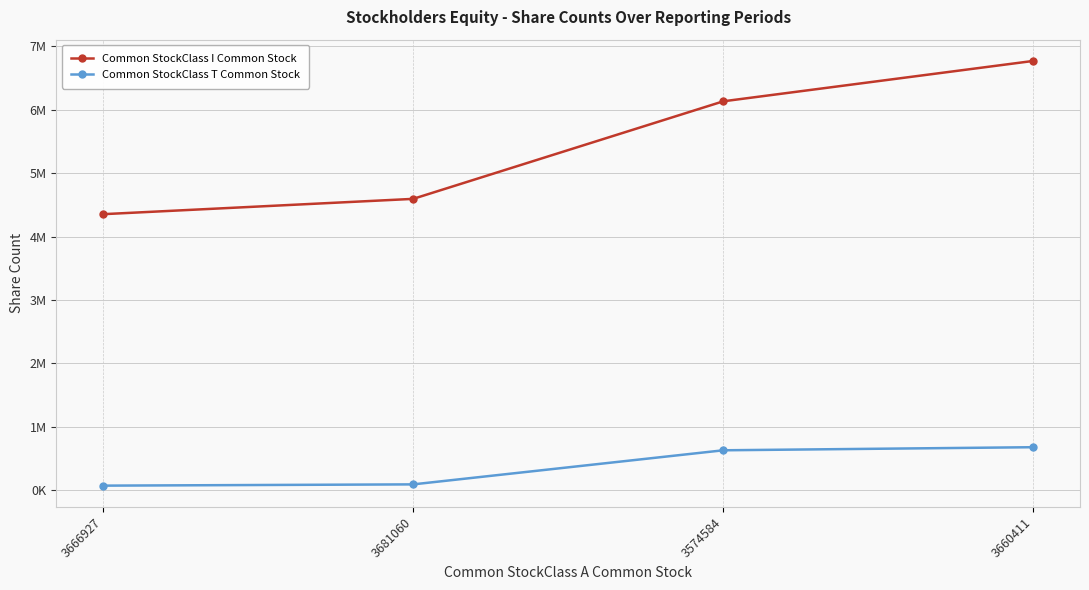

Which series changed the most between 3681060 and 3660411?

Common StockClass I Common Stock